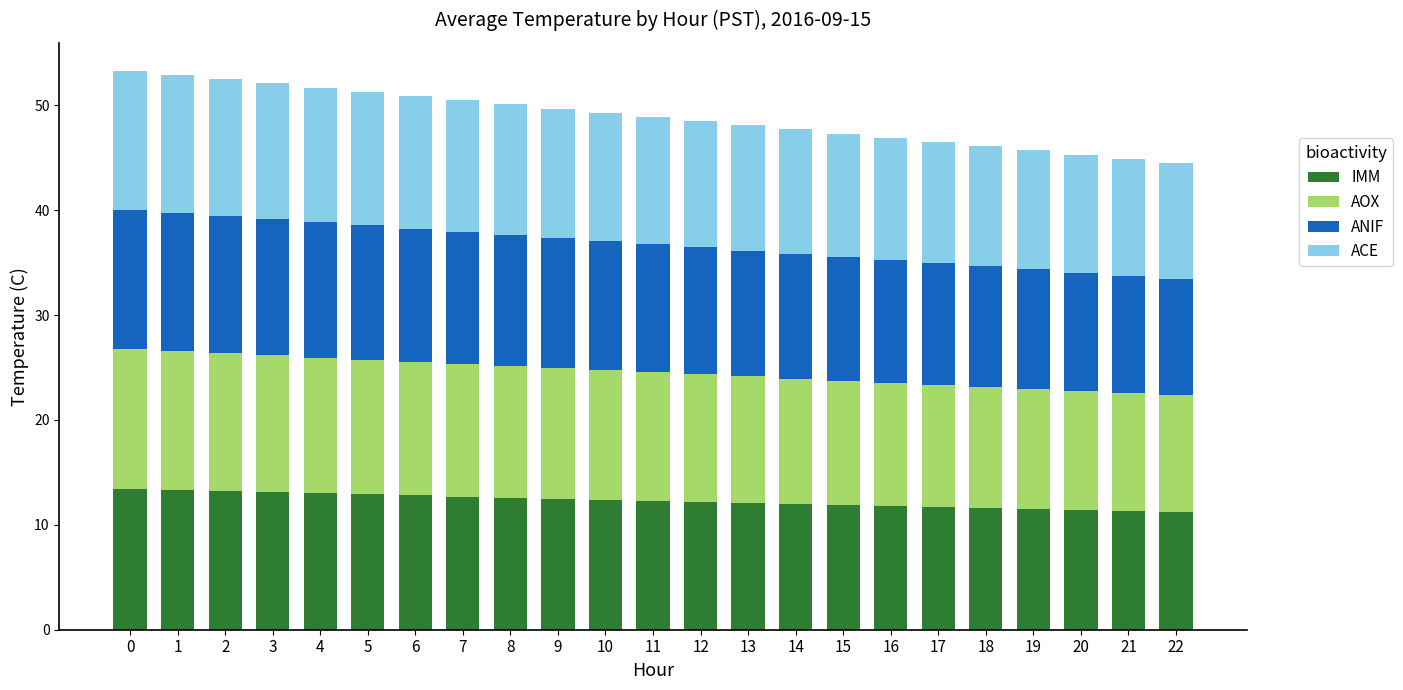

How many data points does each series have?

23